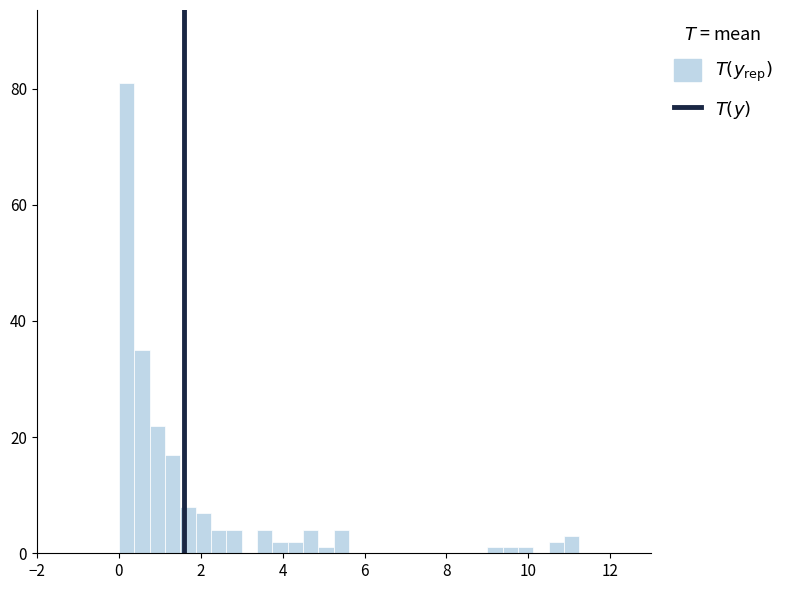

Around what value on the x-axis is the tallest bar? Give the approximate position of its centre, as read against the axis.

0.2